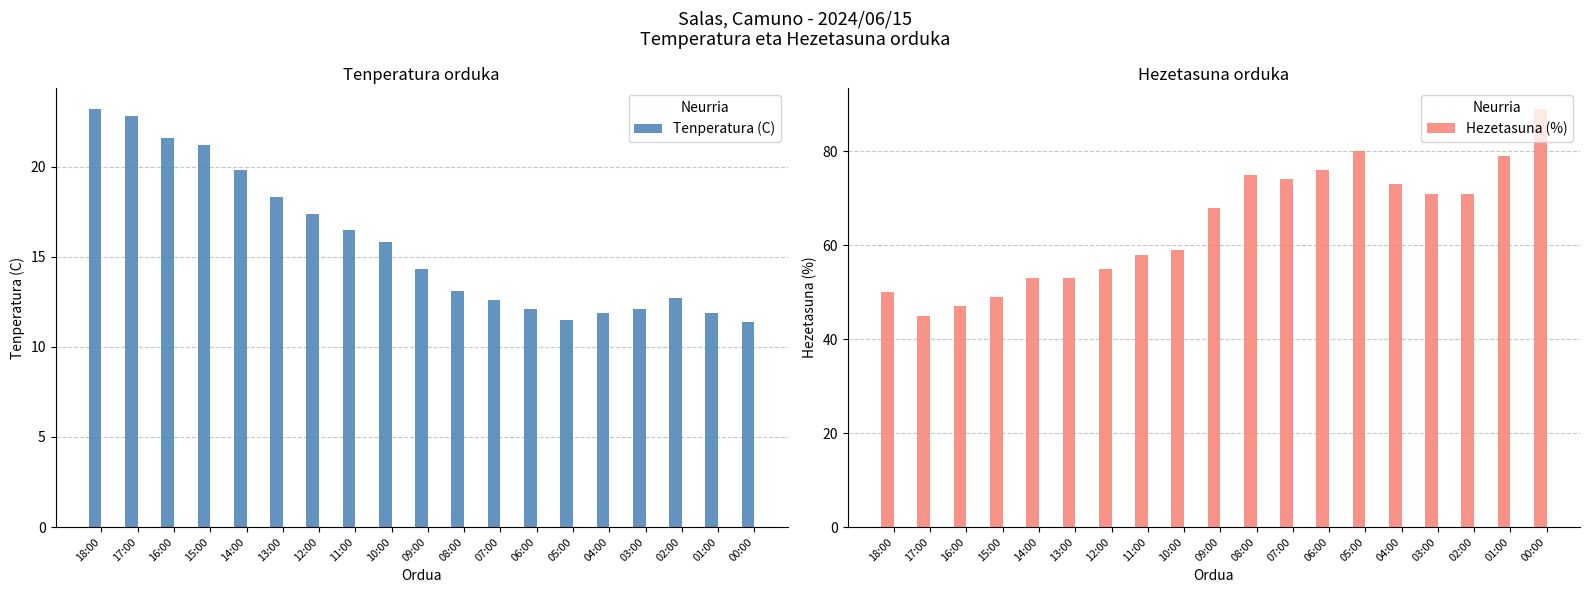

How many values in the Tenperatura (C) series are below 14?

9